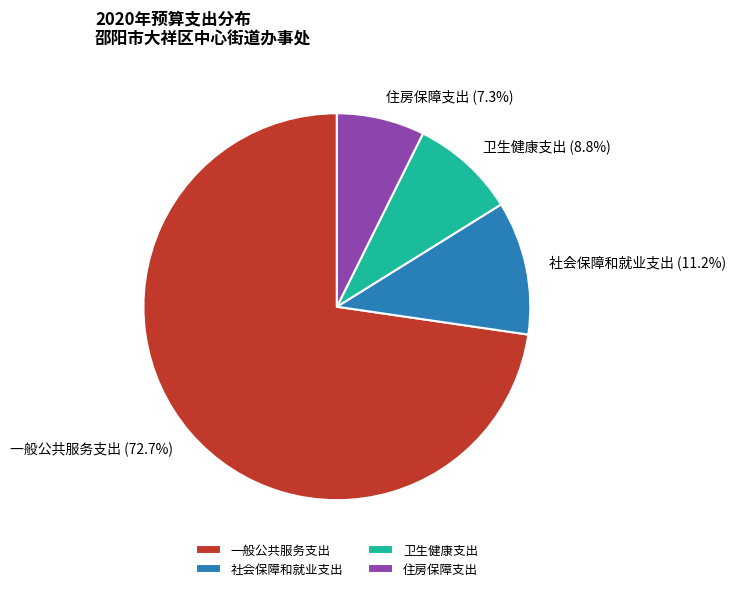

What percentage is the 住房保障支出 slice, to the nearest percent?

7%